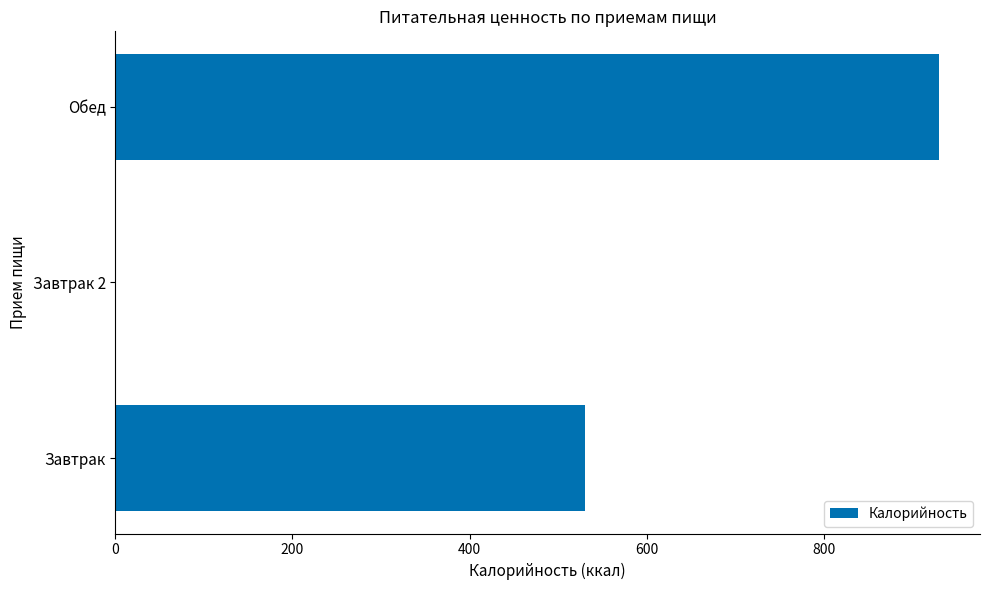

What is the maximum value shown in the chart?

929.9